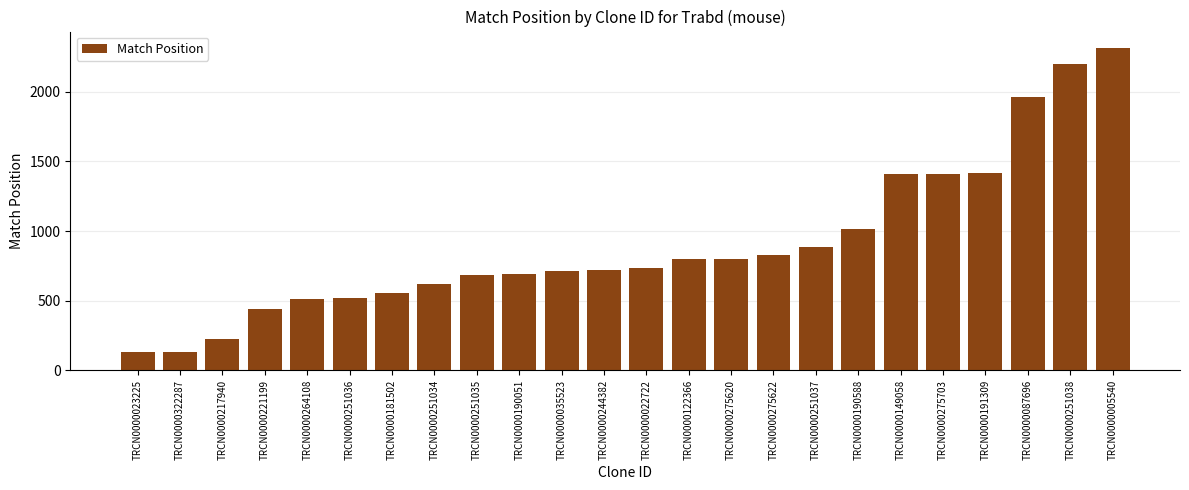

Is it true that the value at TRCN0000005540 is 2316?

True